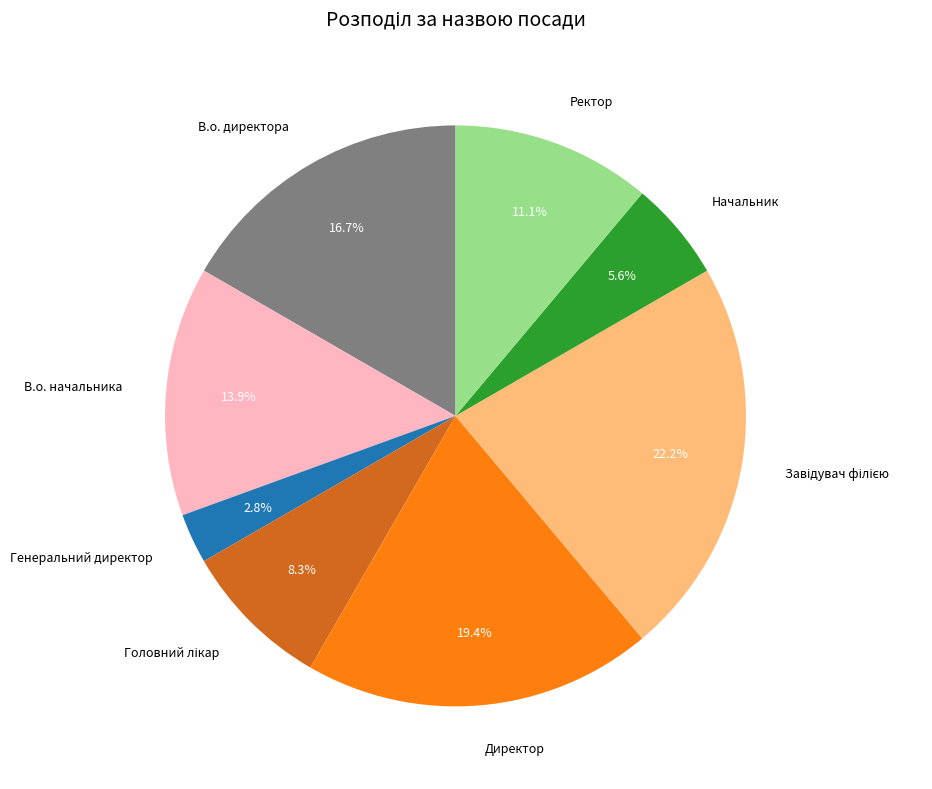

Which category has the smallest portion of the pie?

Генеральний директор